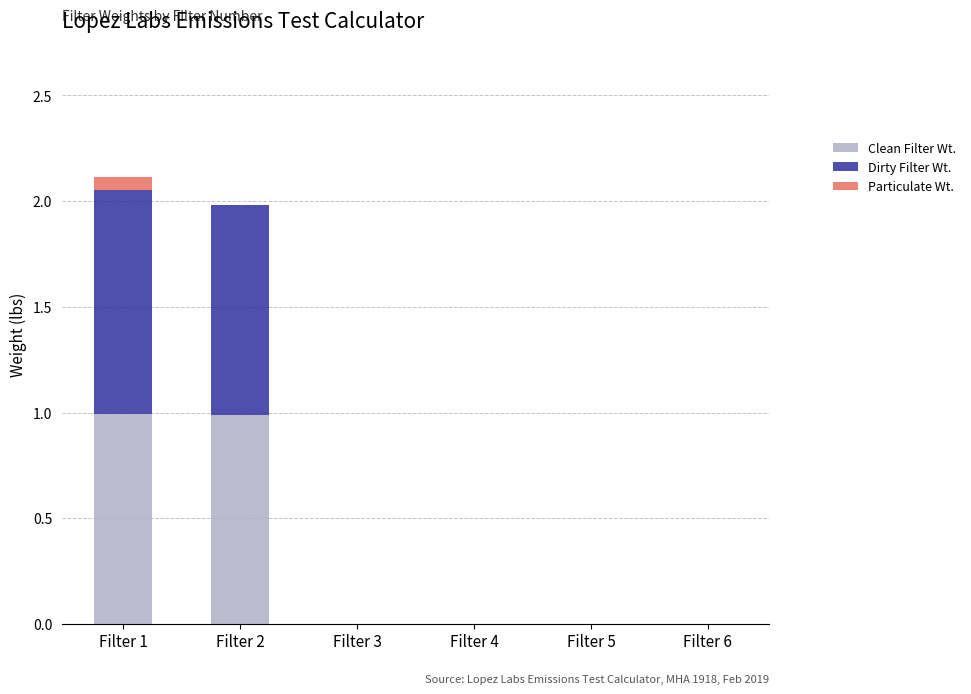

Are the bars horizontal?

No